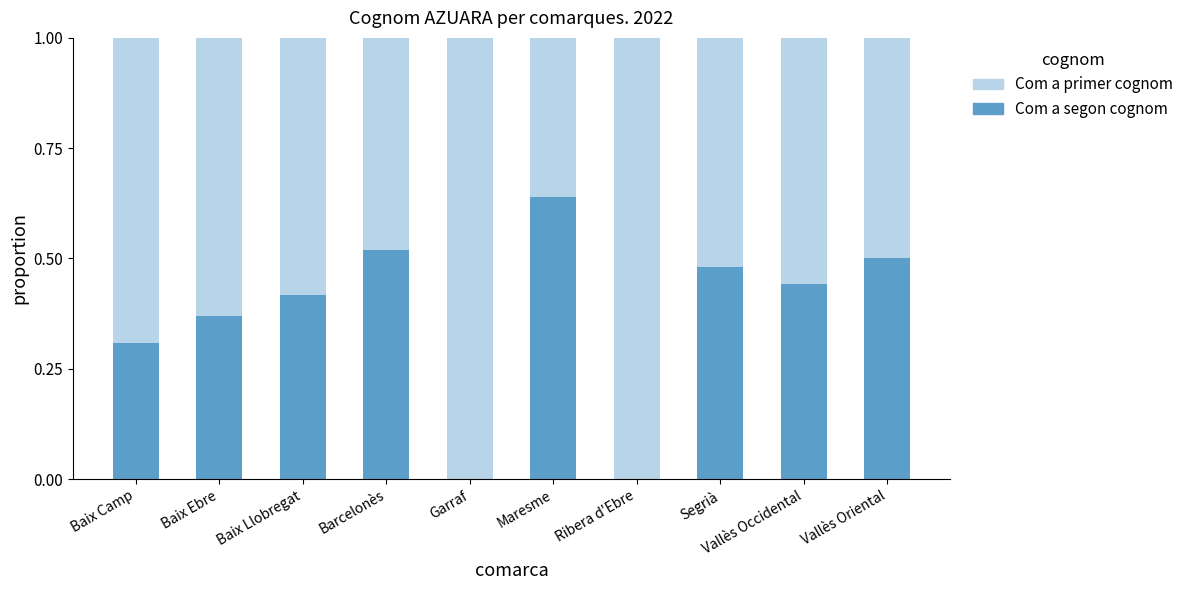

Which category has the highest value in the Com a segon cognom series?

Maresme